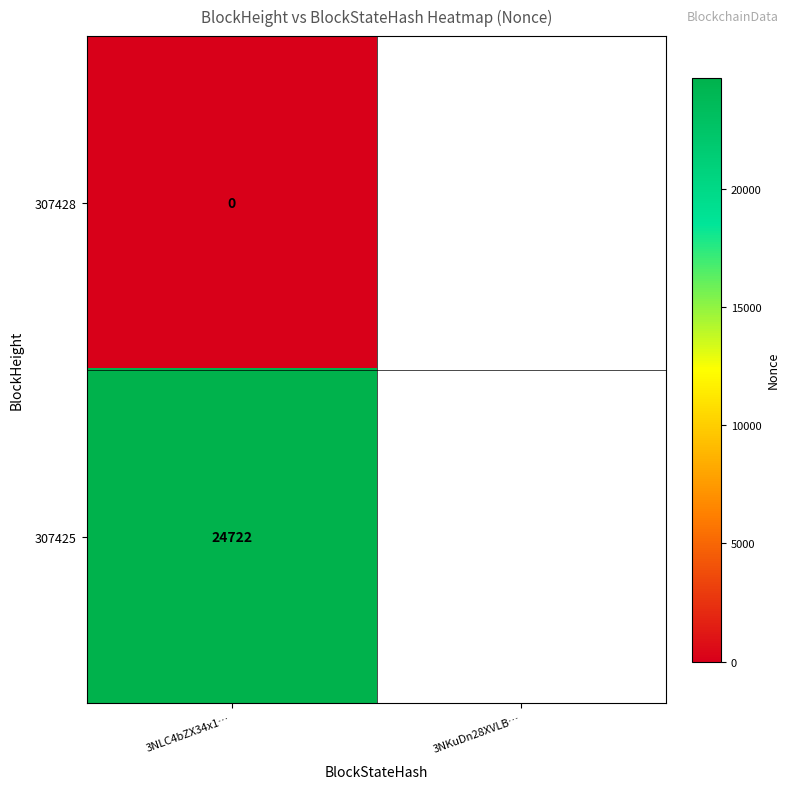

At how many categories does at least one series exceed 20994?

1